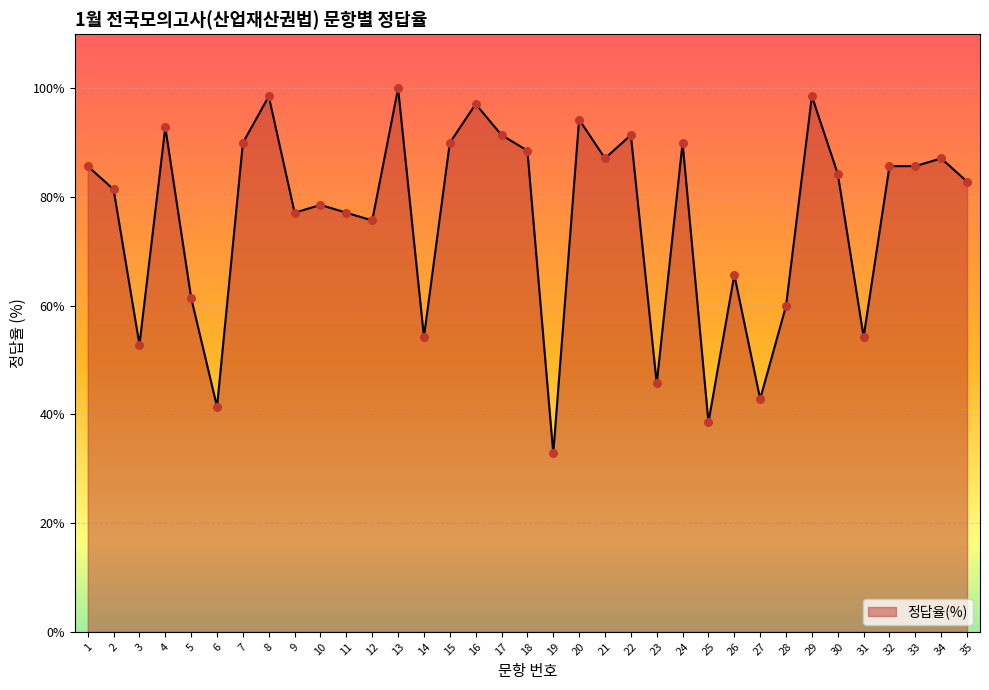

Between 7 and 22, which is larger?

22